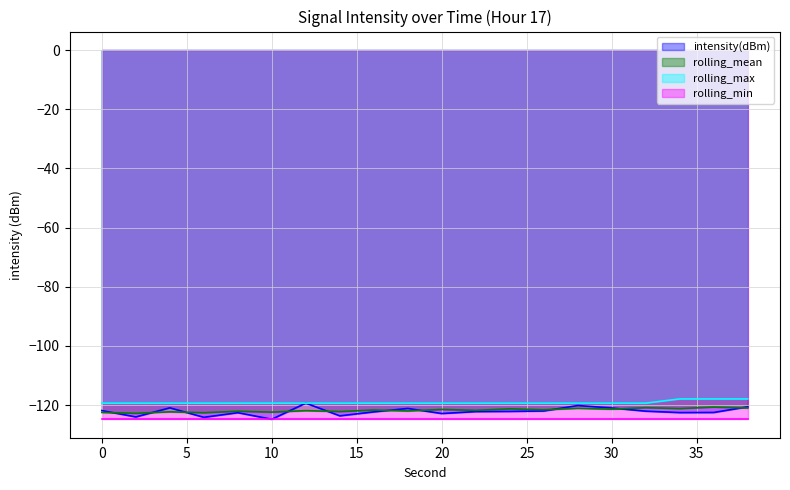

How many values in the intensity(dBm) series exceed -122?

7